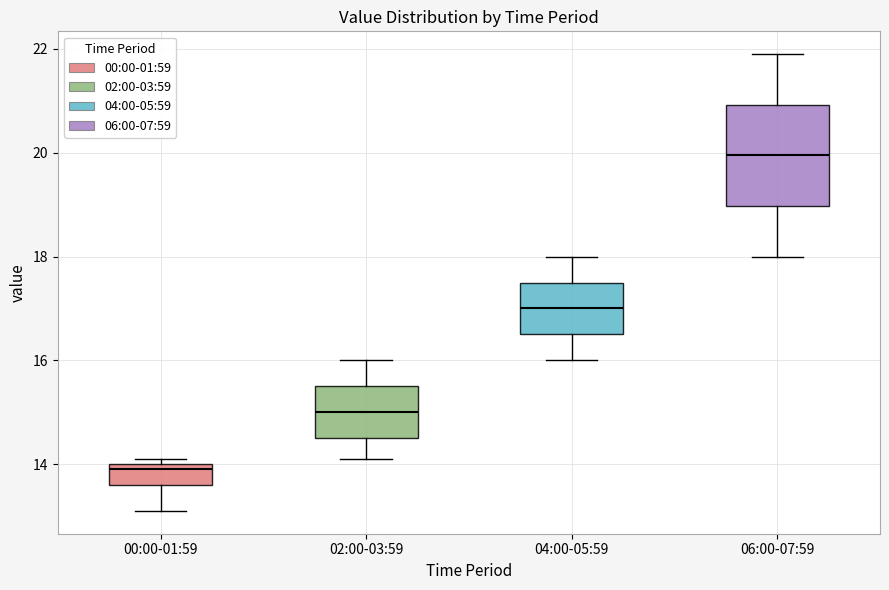

Reading left to right, transcribe this box plot: for each box, give where its median line is, the range the box spans, and where its two whiskers end, as read against the y-axis. The values are not printed on the chart, so give them approximately, as read against the axis.

00:00-01:59: median 14.0 (just below the box's upper edge), box 13.6 to 14.0, whiskers 13.2 to 14.2
02:00-03:59: median 15.0, box 14.6 to 15.6, whiskers 14.2 to 16.0
04:00-05:59: median 17.0, box 16.6 to 17.6, whiskers 16.0 to 18.0
06:00-07:59: median 20.0, box 19.0 to 21.0, whiskers 18.0 to 22.0